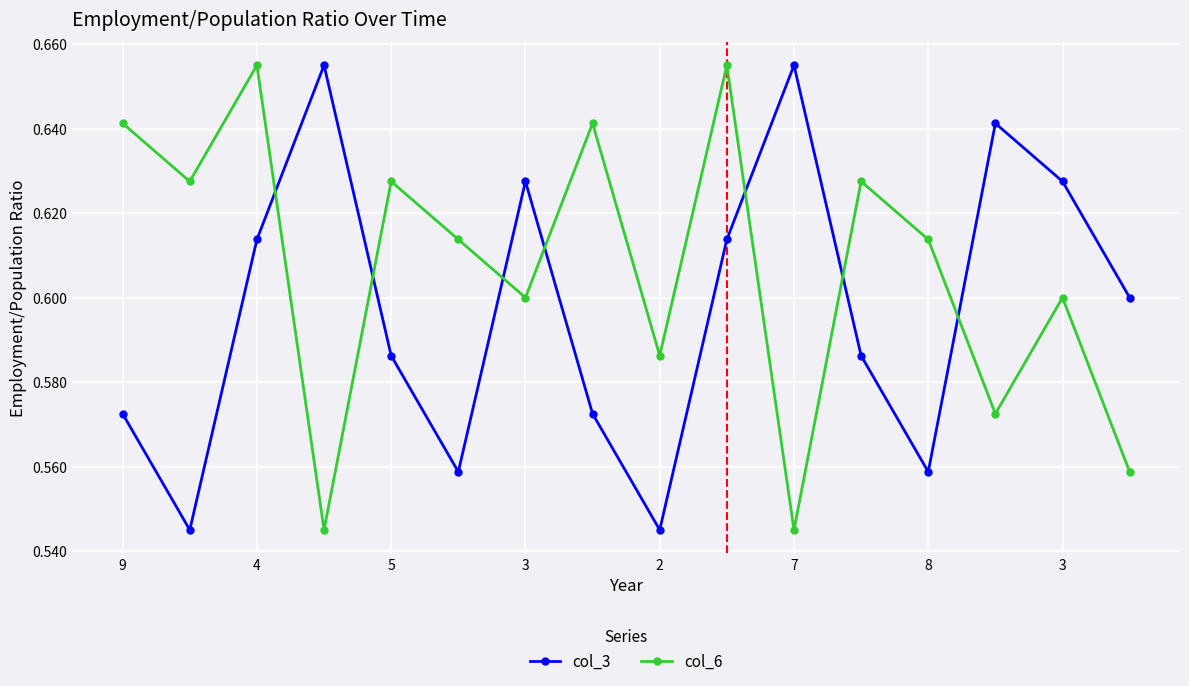

At how many categories does at least one series exceed 0?

16